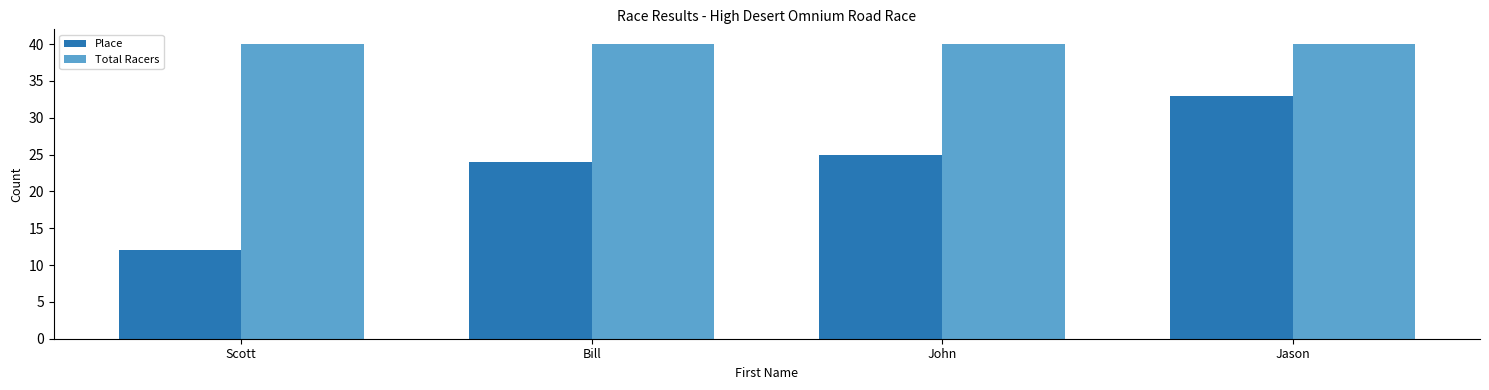

Reading left to right, what are all the values shown in this chart?

Place: 12	24	25	33
Total Racers: 40	40	40	40